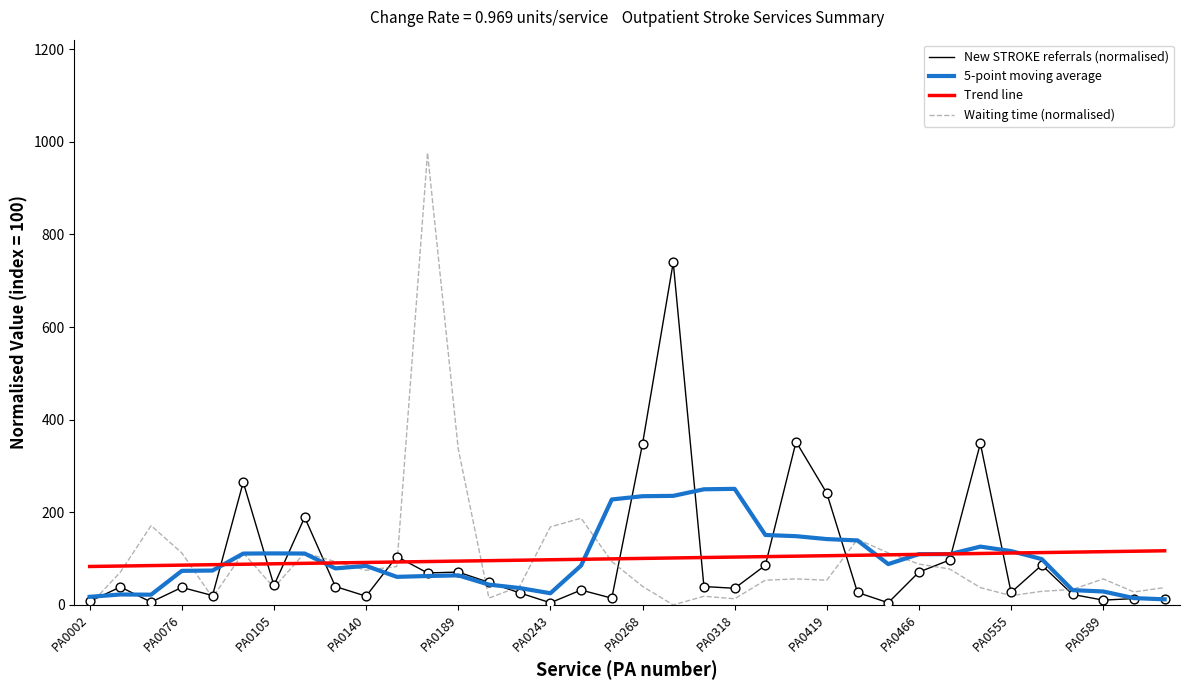

What are all the series names shown in the legend?

New STROKE referrals (normalised), 5-point moving average, Trend line, Waiting time (normalised)